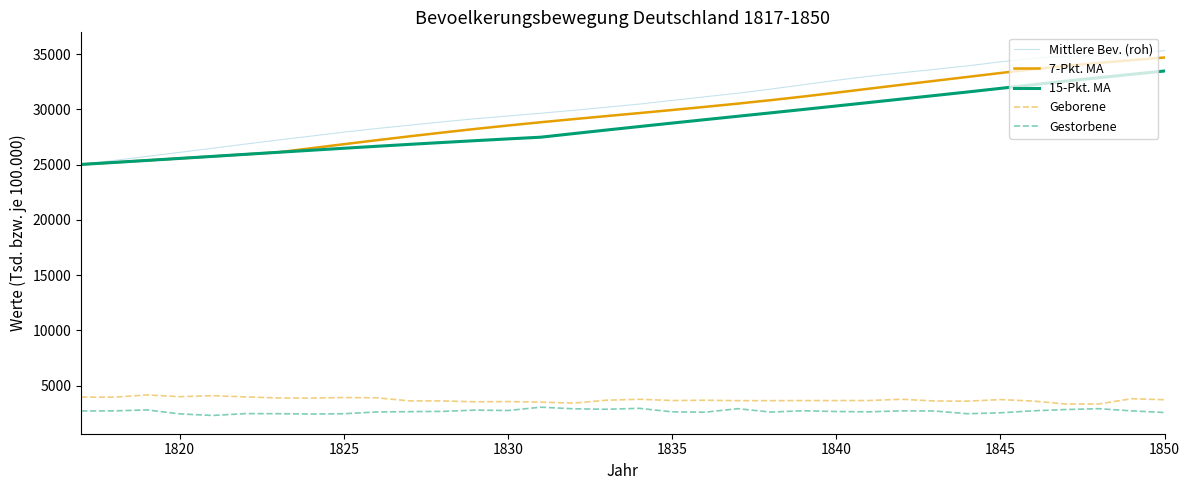

How many series are shown in this chart?

5